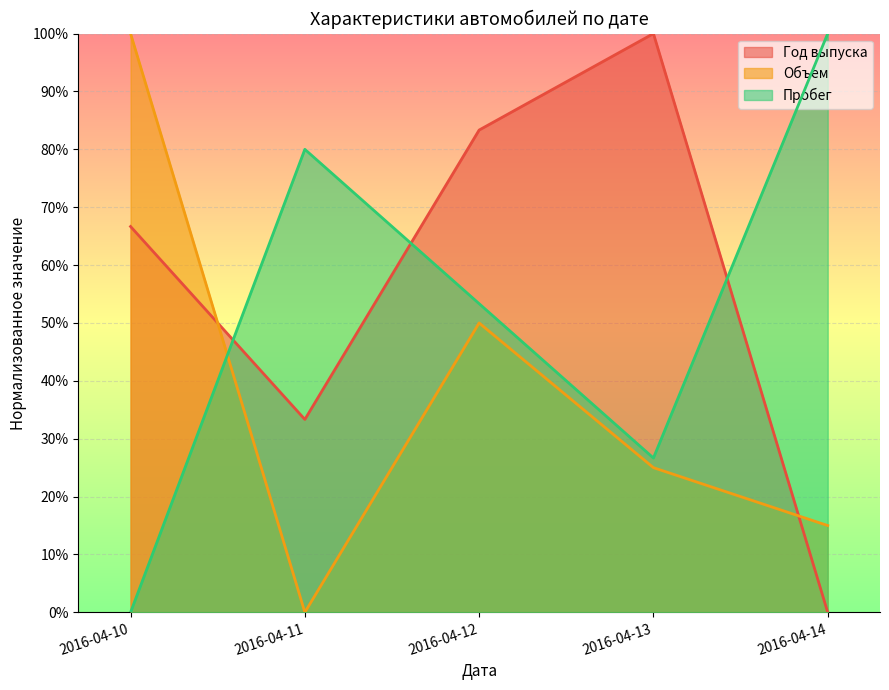

The value of Пробег at 2016-04-10 is 36.4. True or false?

False